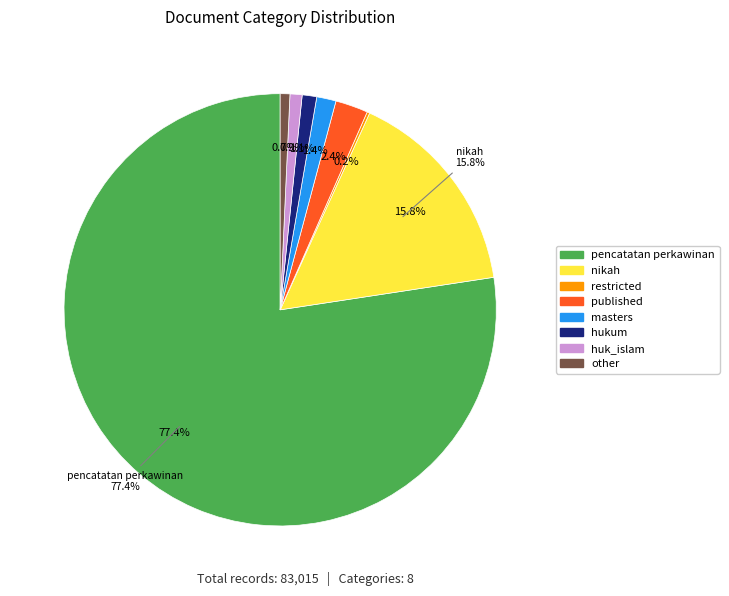

Count the number of slices in the pie.

8